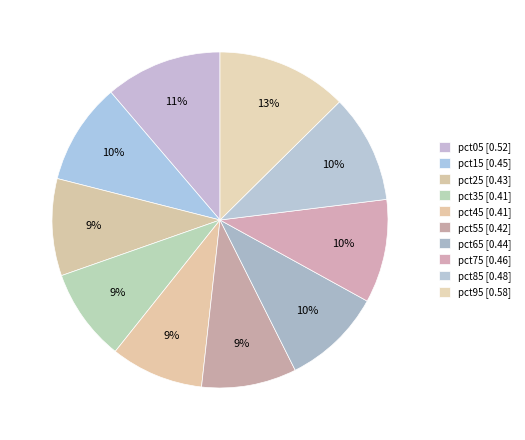

Do pct55 and pct85 together represent more than half of the pie?

No